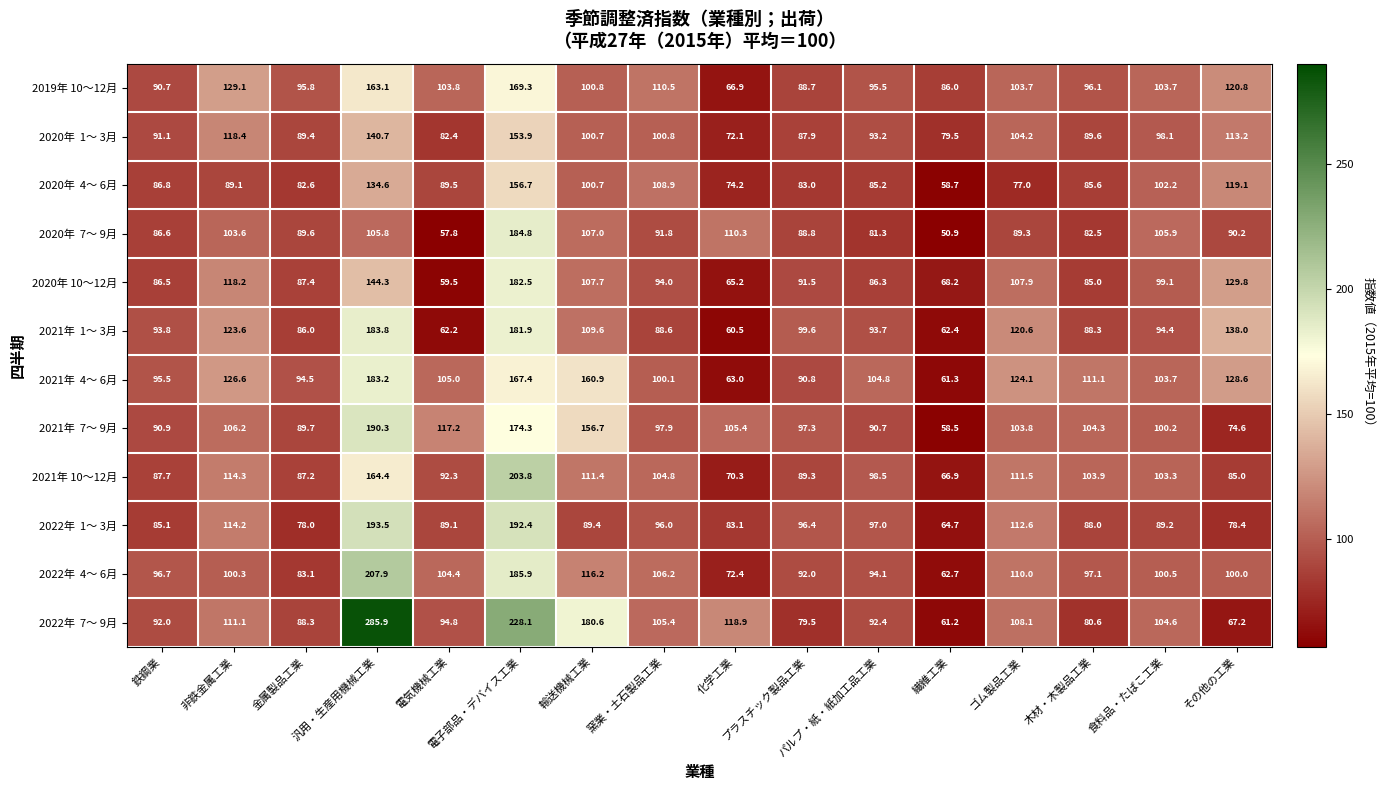

What is the greatest value displayed?

285.9